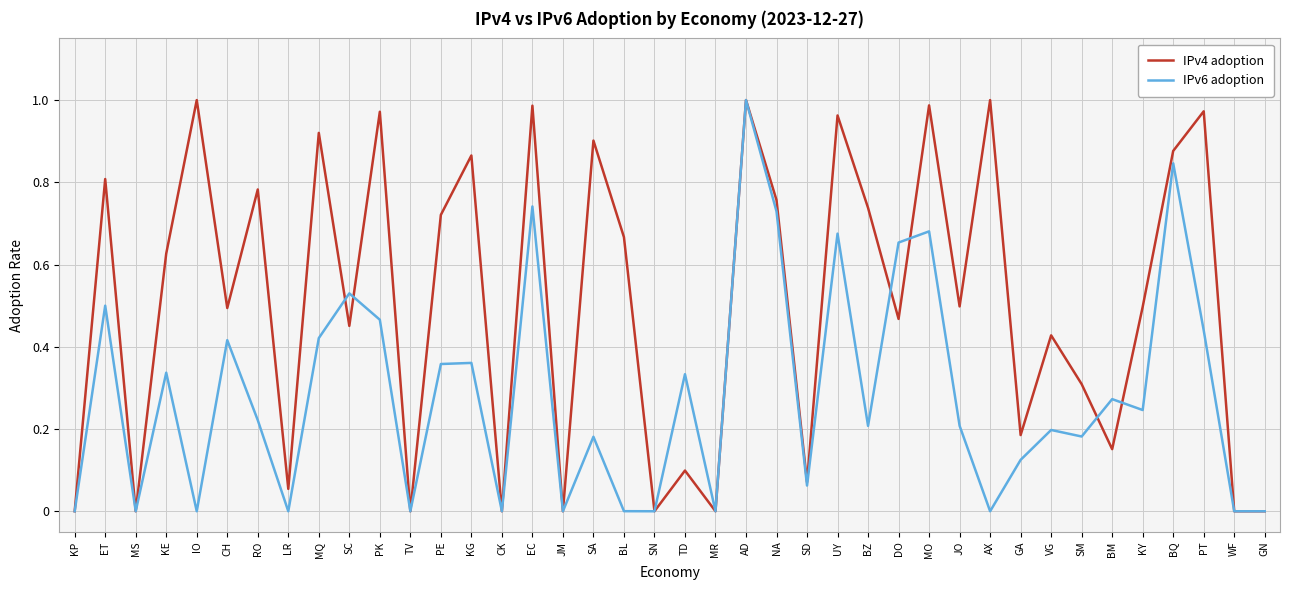

Does the chart have visible grid lines?

Yes